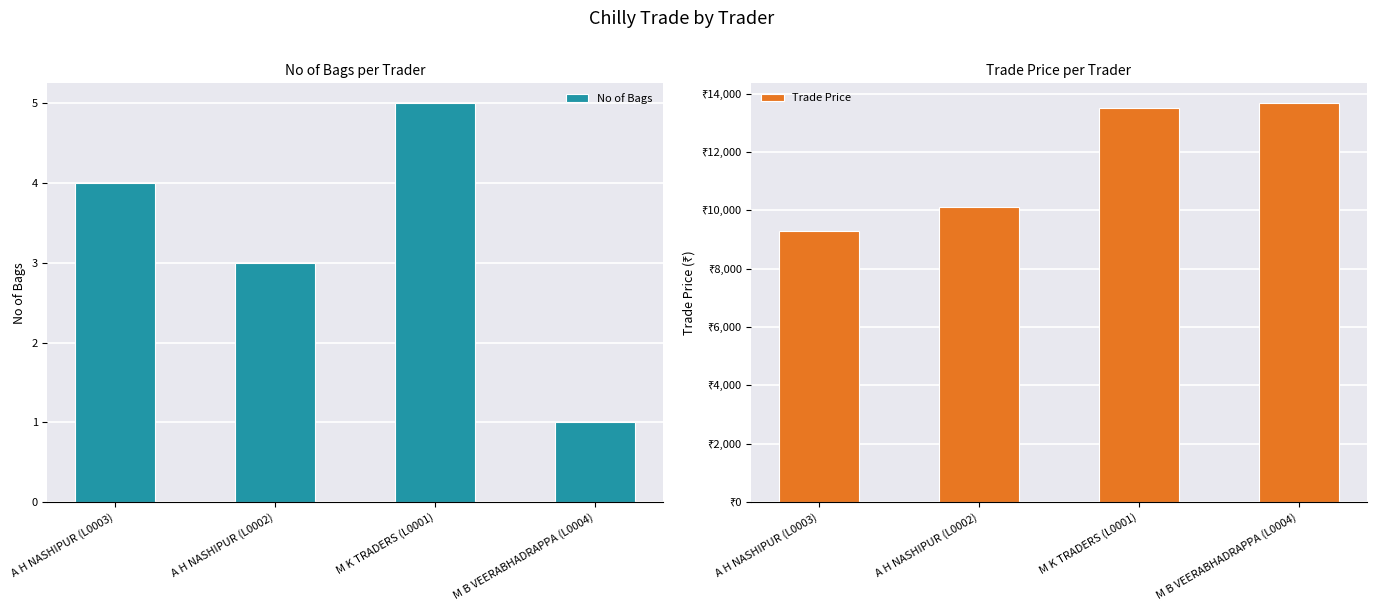

What is the label of the 1st bar from the left?

A H NASHIPUR (L0003)